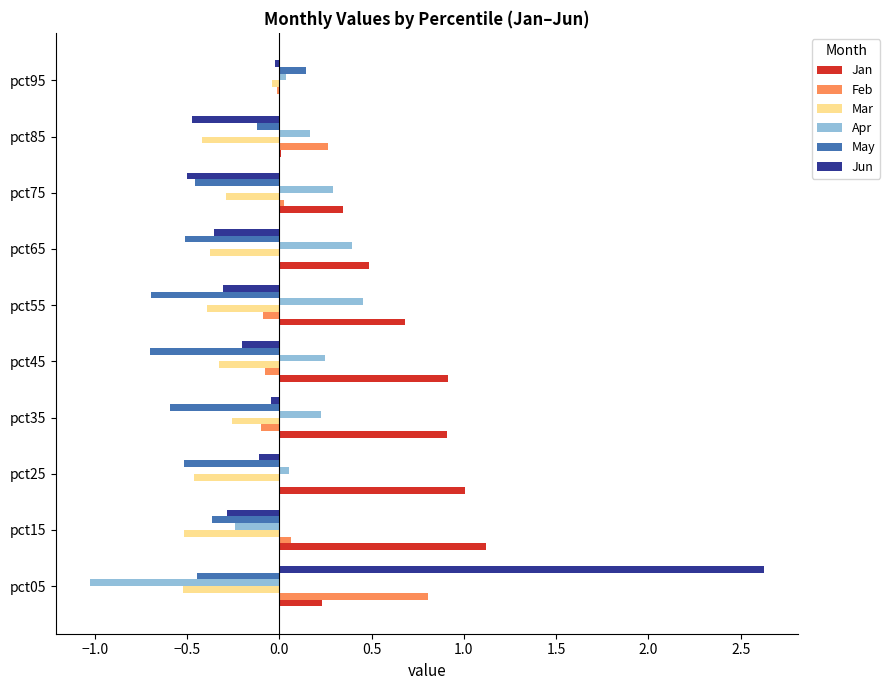

True or false: May has a value of -0.5 at pct75.

True